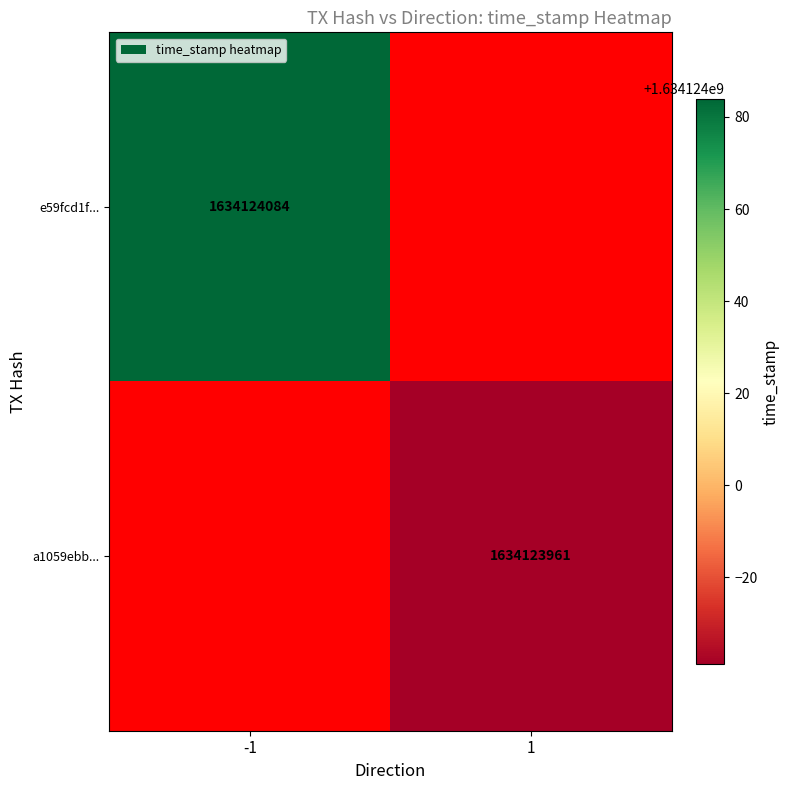

How many positive values does the e59fcd1f8da36291b3c930969a94d3513e532a5 series have?

1